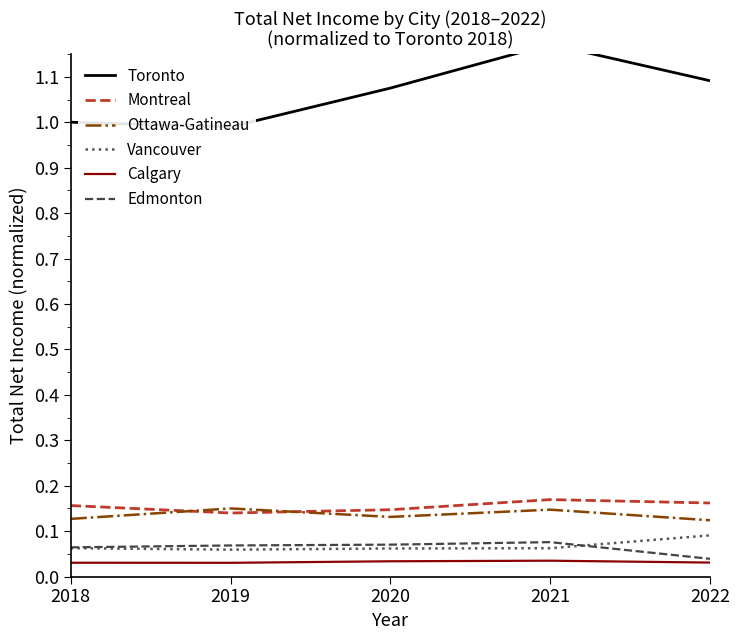

How many Calgary values are between 0 and 1?

5